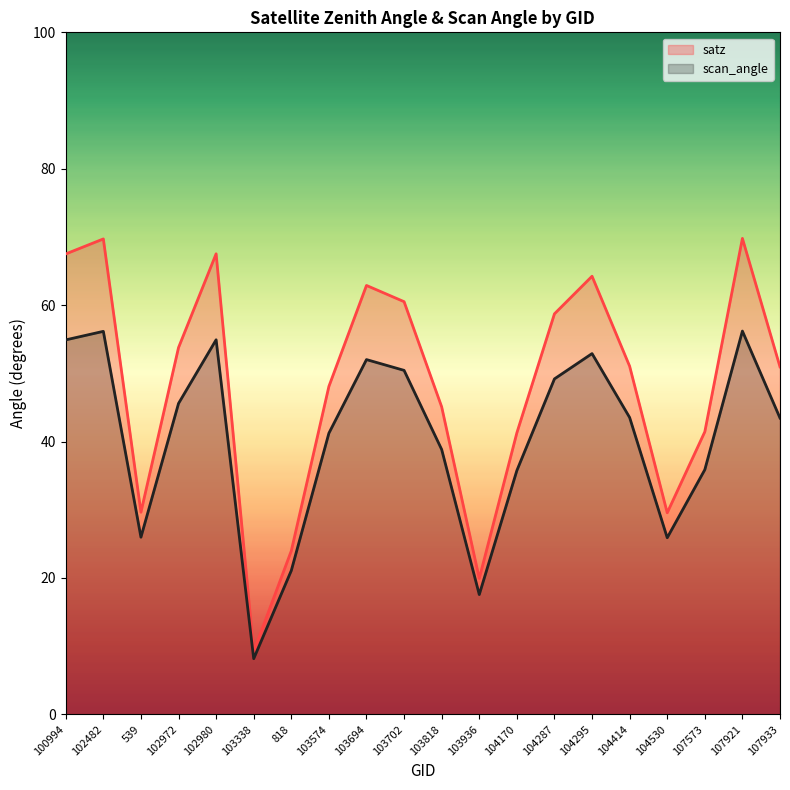

Read the scan_angle value at 104530.

25.9